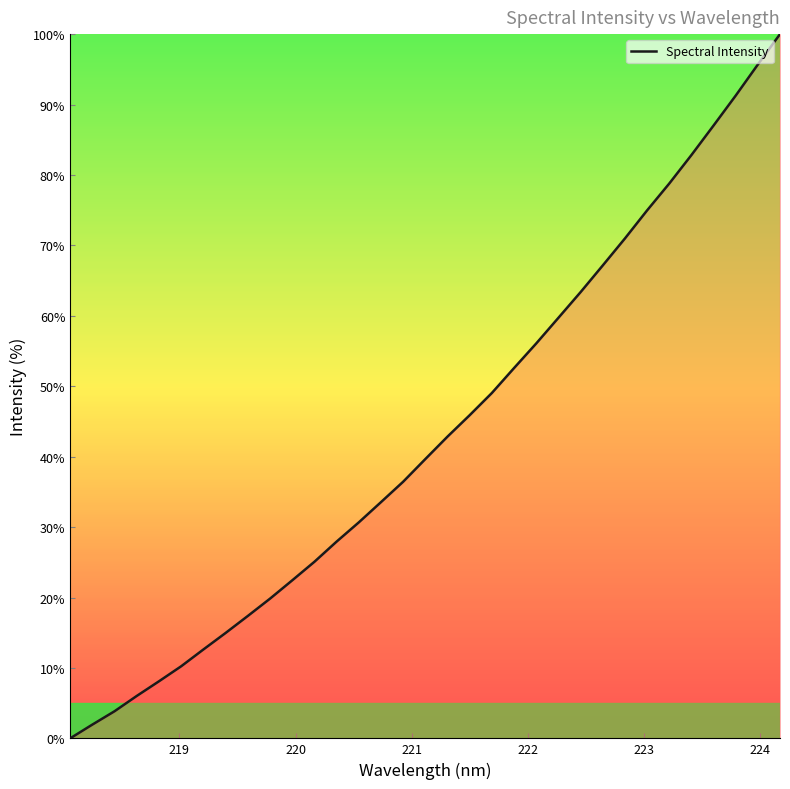

What is the maximum value shown in the chart?

100.0